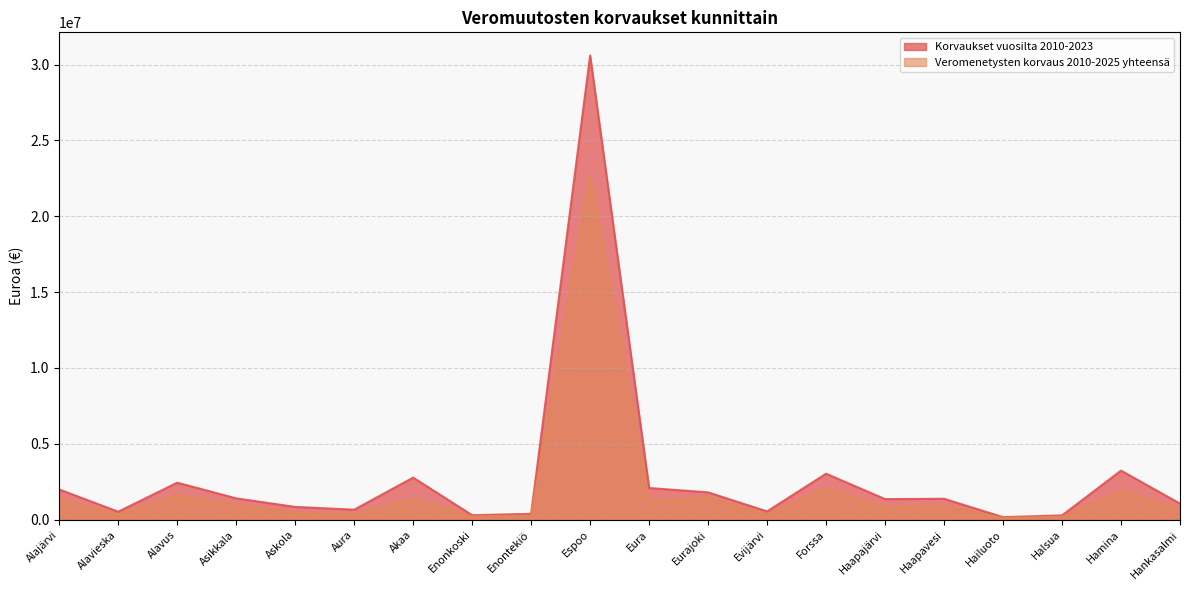

What is the average value of the Korvaukset vuosilta 2010-2023 series?

2845387.3